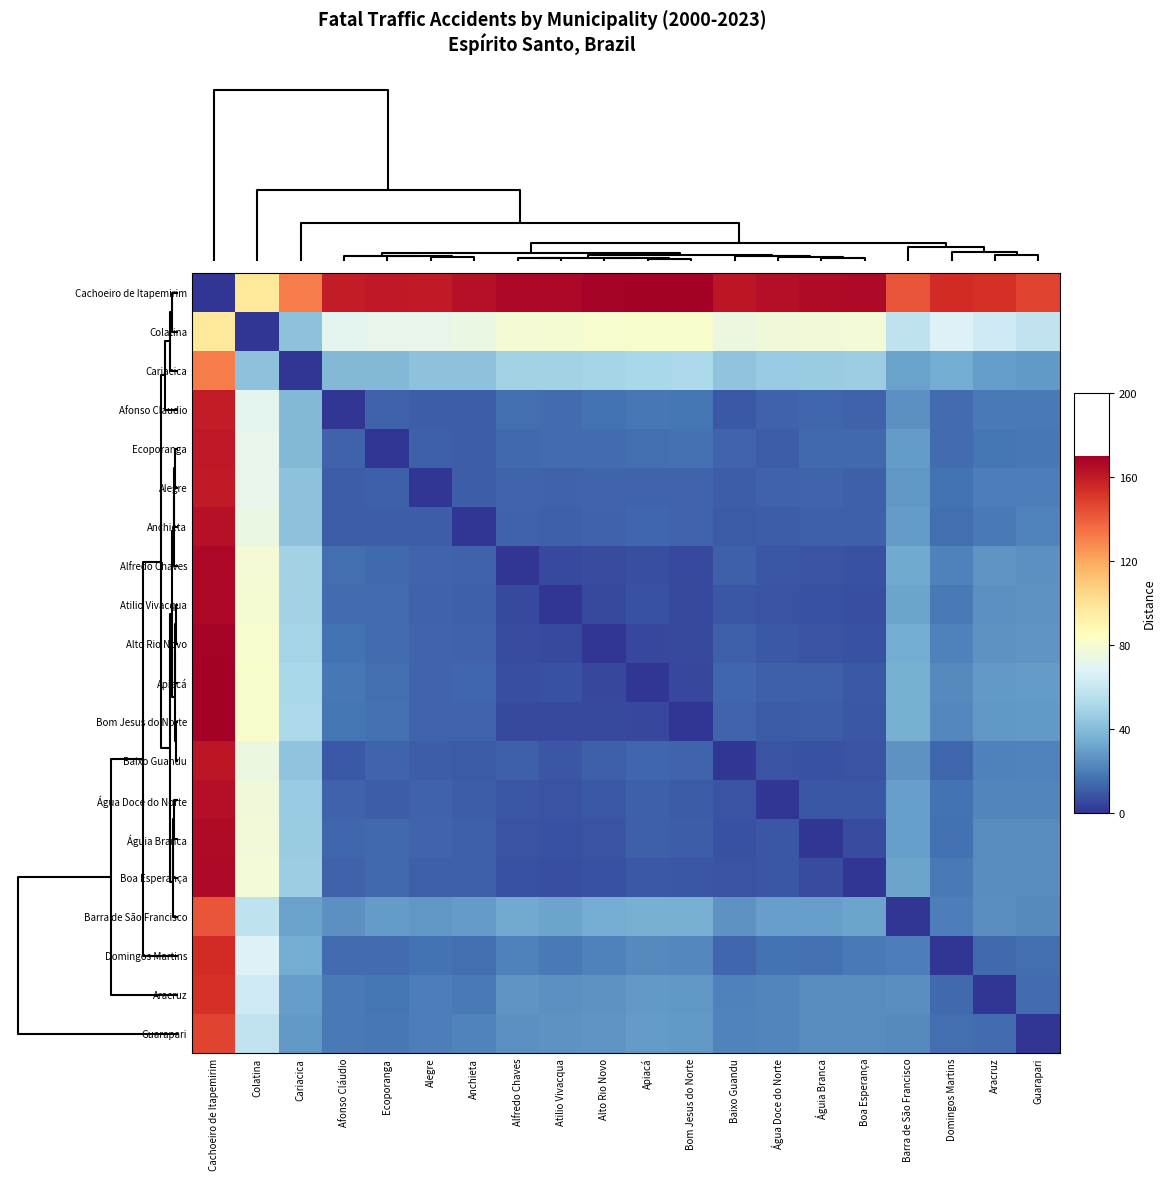

At how many categories does at least one series exceed 34?

20